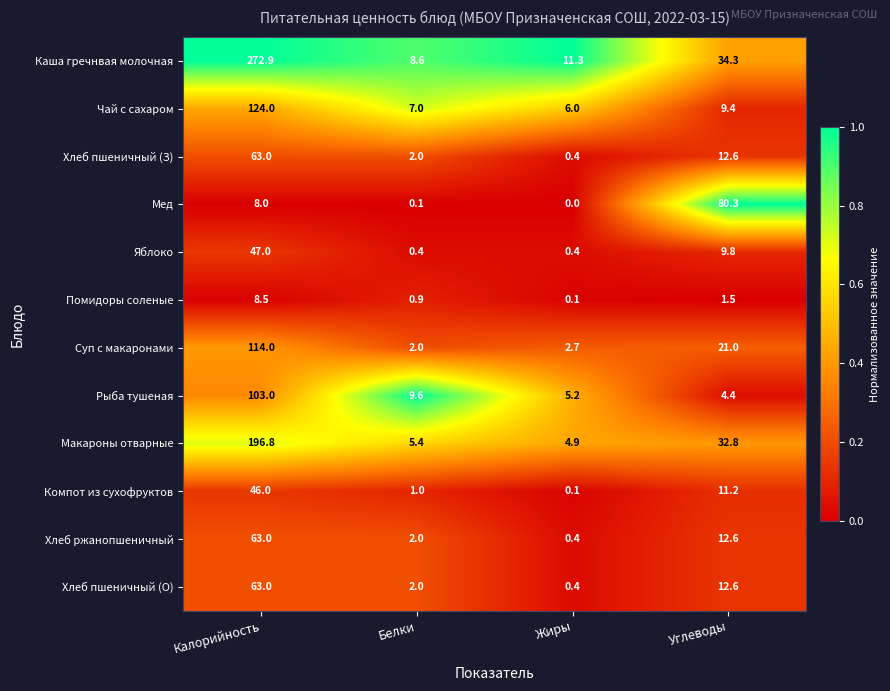

At which category is the sum across all series the highest?

Калорийность